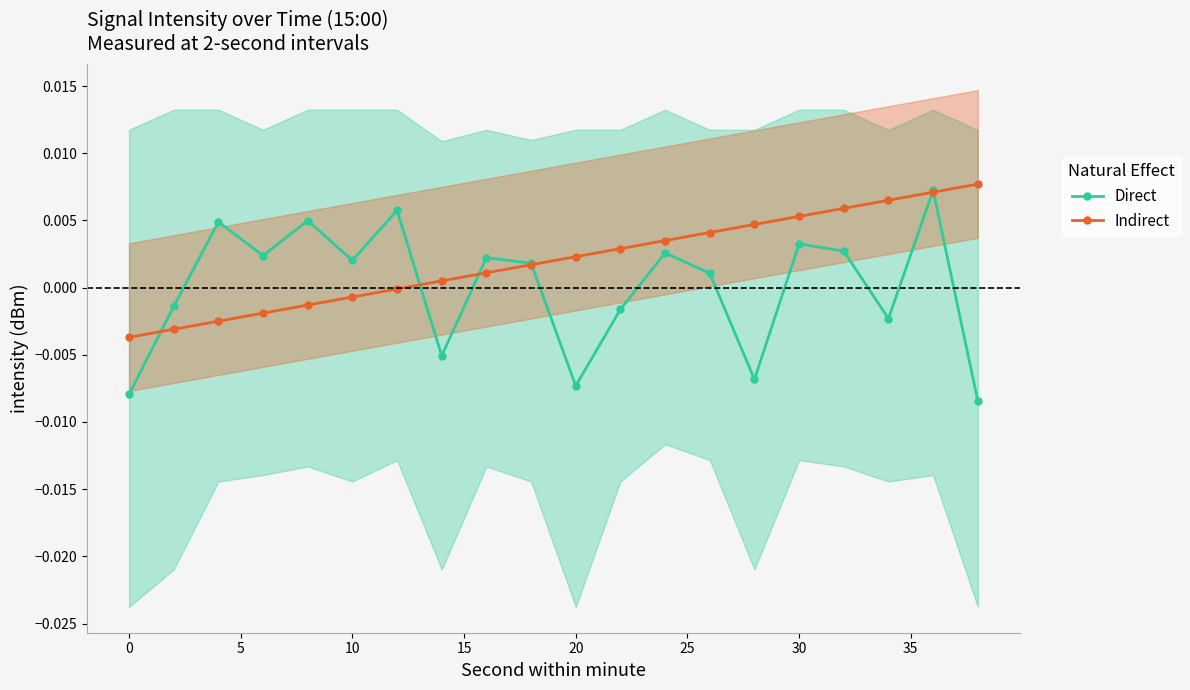

Rank the series by their average value, from lowest to highest.

Direct, Indirect